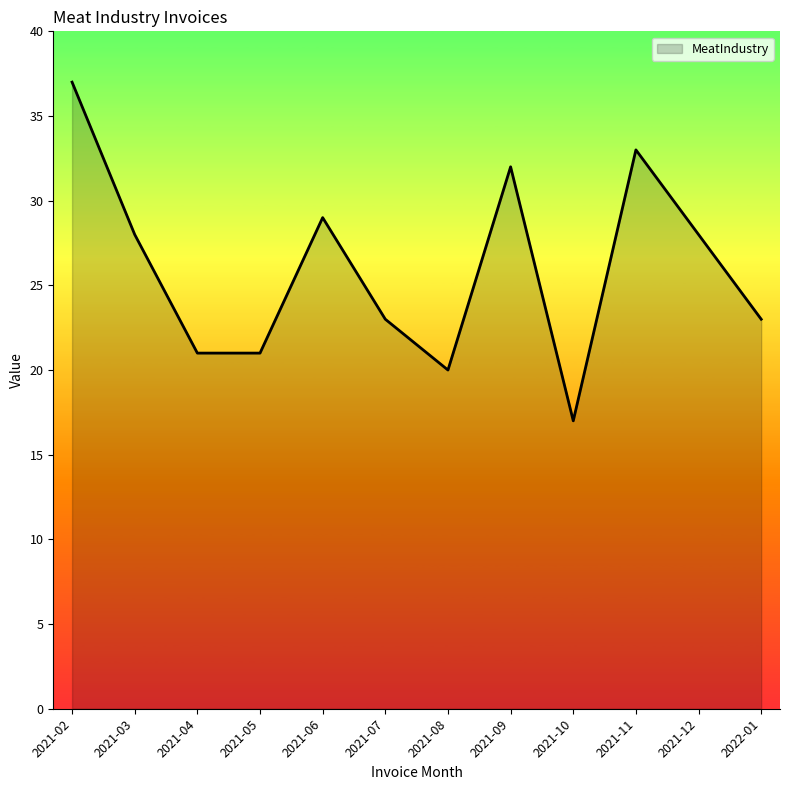

What is the change in value from 2021-02 to 2021-09?

-5